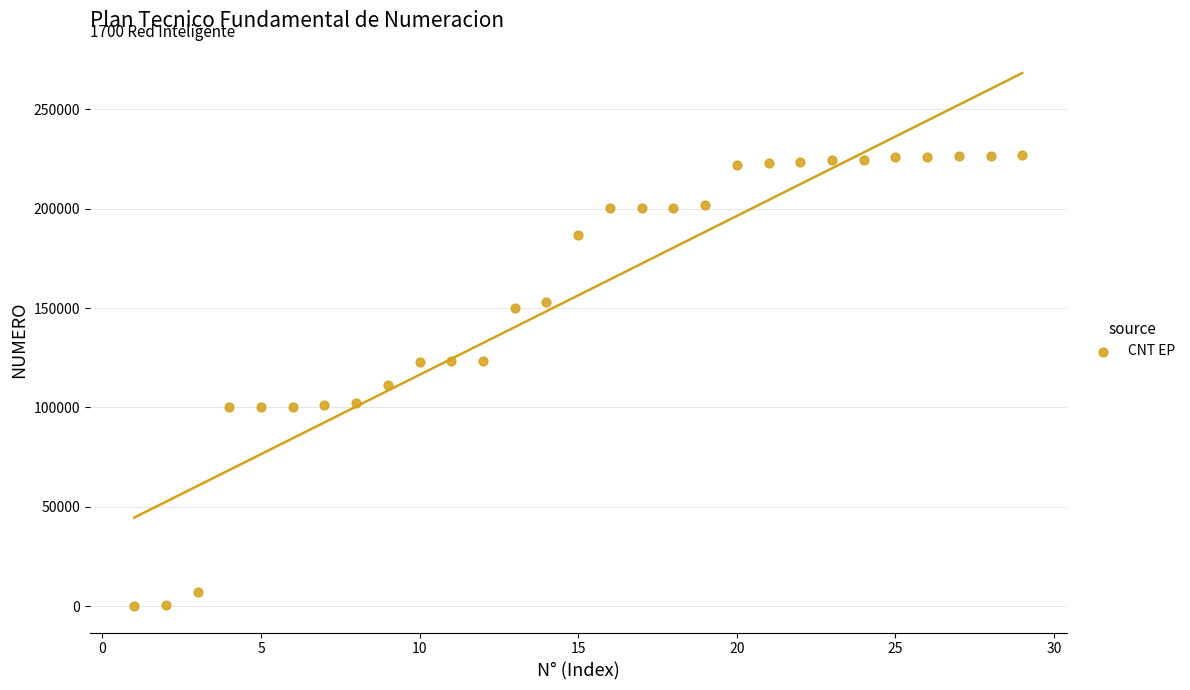

What is the range of X values (max minus min)?

28